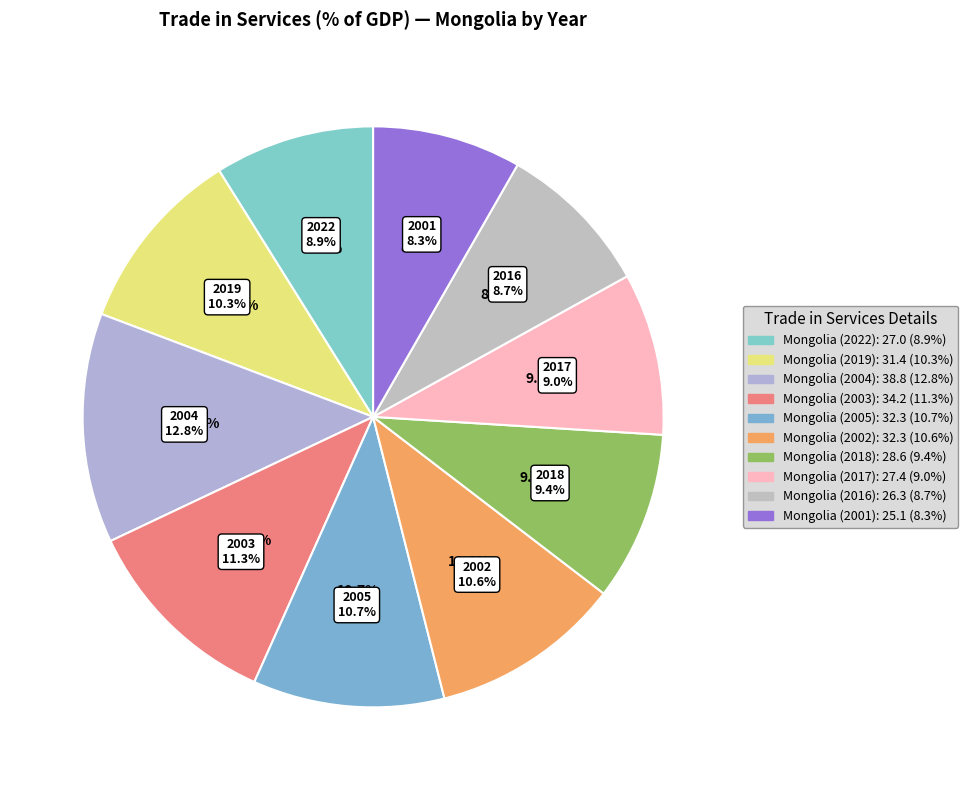

Rank the categories by value from highest to lowest.

Mongolia (2004), Mongolia (2003), Mongolia (2005), Mongolia (2002), Mongolia (2019), Mongolia (2018), Mongolia (2017), Mongolia (2022), Mongolia (2016), Mongolia (2001)